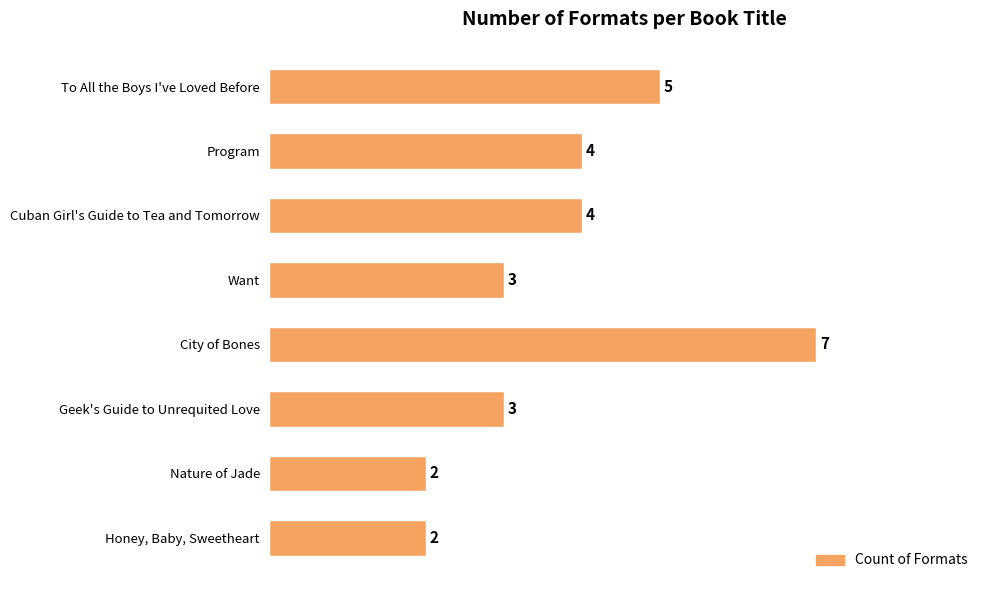

What is the approximate value at Want?

3